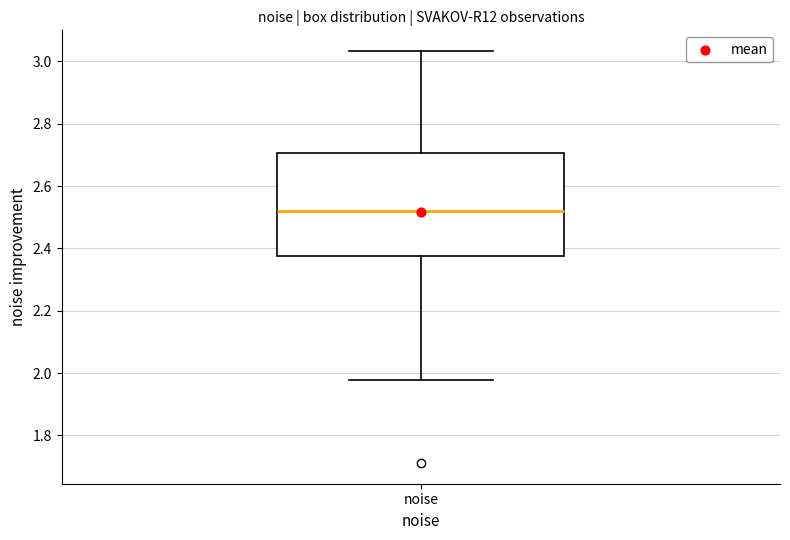

Transcribe this box plot: give where the median line is, the range the box spans, and where the two whiskers end, as read against the y-axis. The values are not printed on the chart, so give them approximately, as read against the axis.

median 2.52, box 2.38 to 2.70, whiskers 1.98 to 3.04